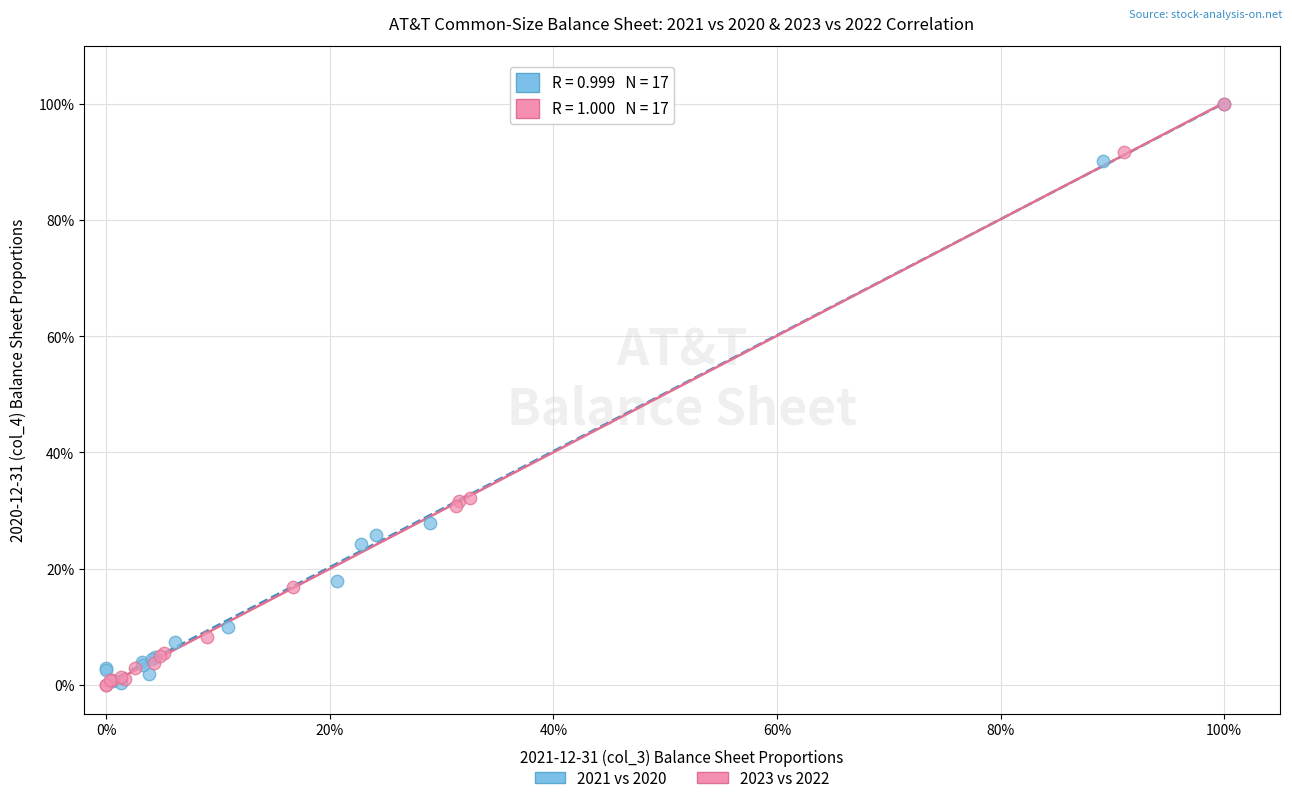

What are all the series names shown in the legend?

2021 vs 2020, 2023 vs 2022